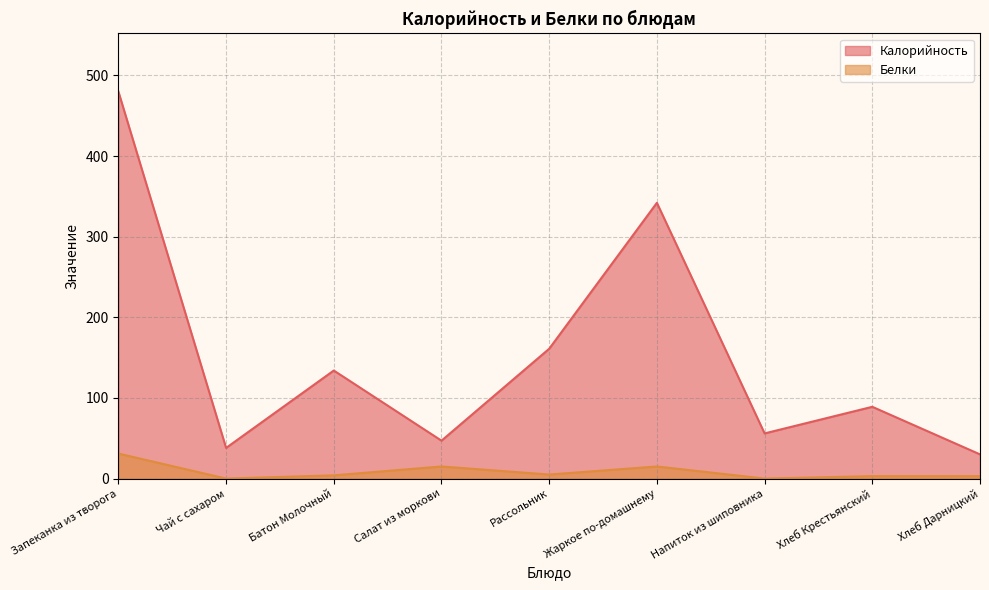

True or false: Калорийность and Белки intersect in this chart.

False